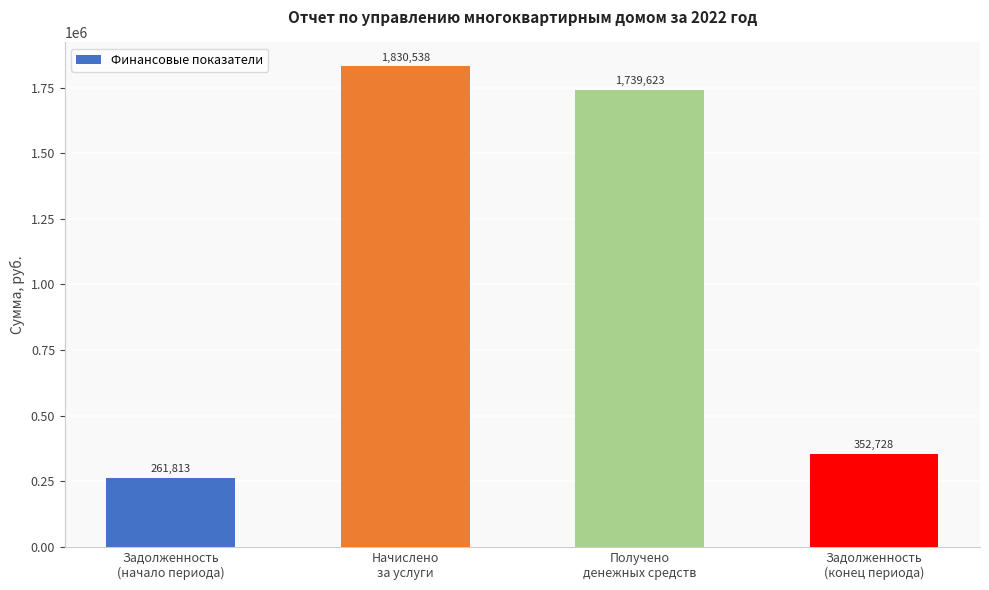

What is the smallest value displayed?

261813.3